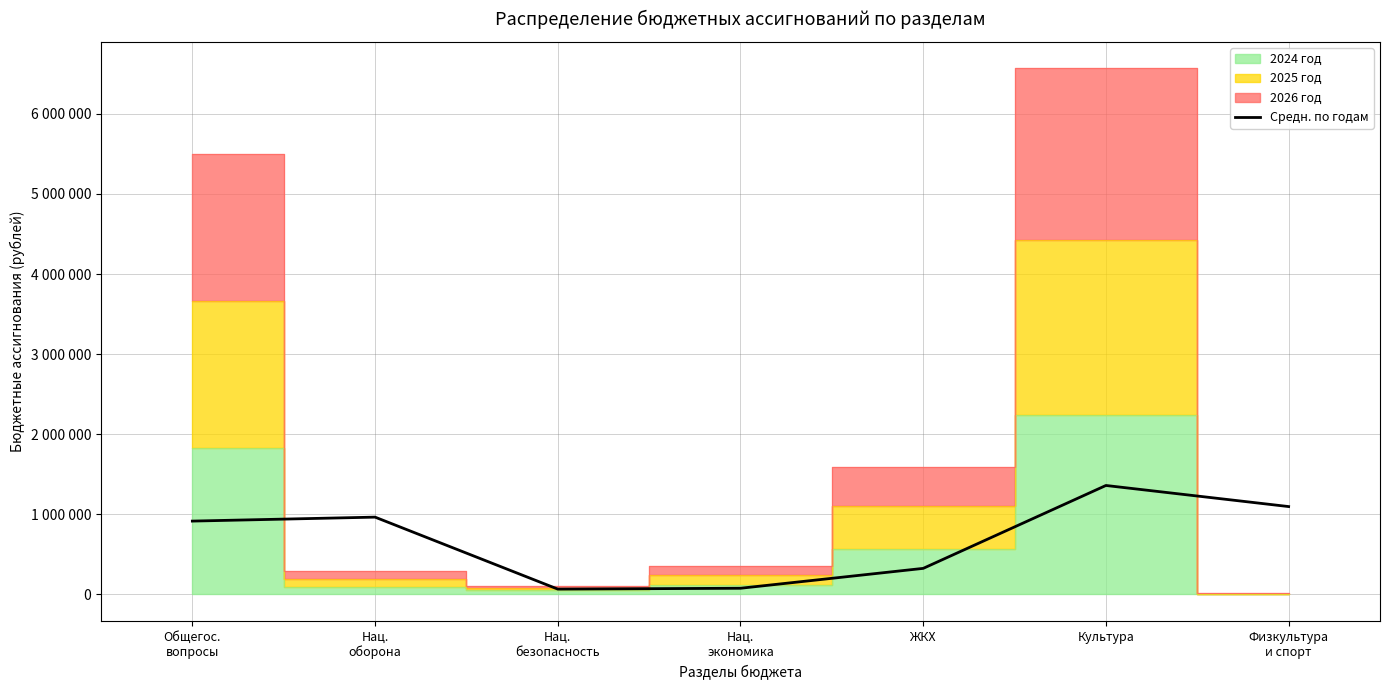

What is the label of the 1st point from the right?

Физкультура
и спорт